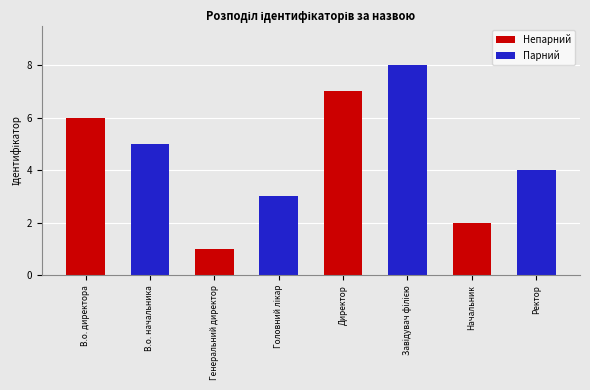

What is the smallest value displayed?

1